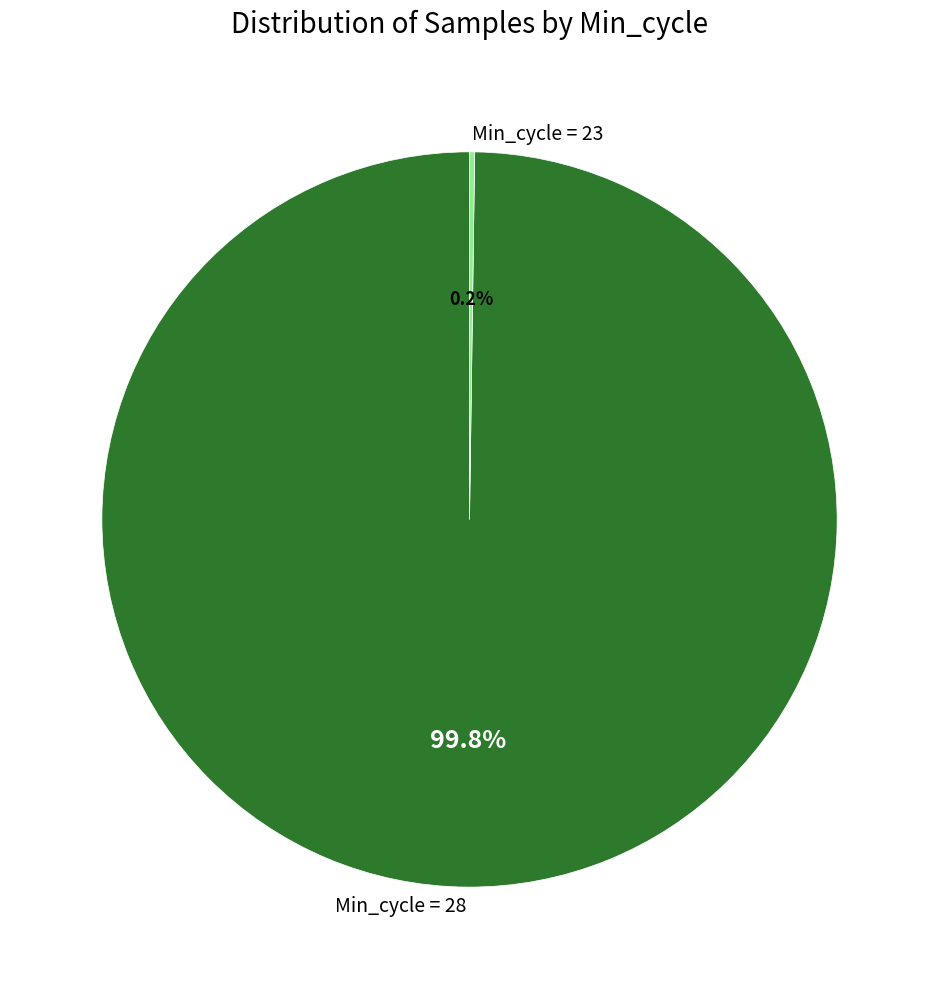

What is the largest slice in the pie chart?

Min_cycle = 28